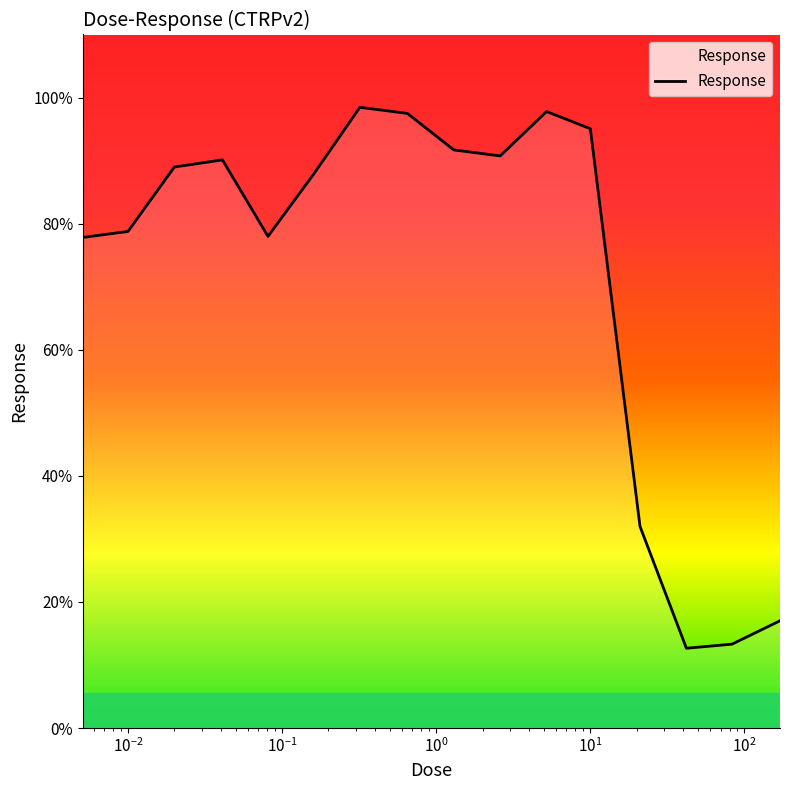

What is the smallest value displayed?

12.7